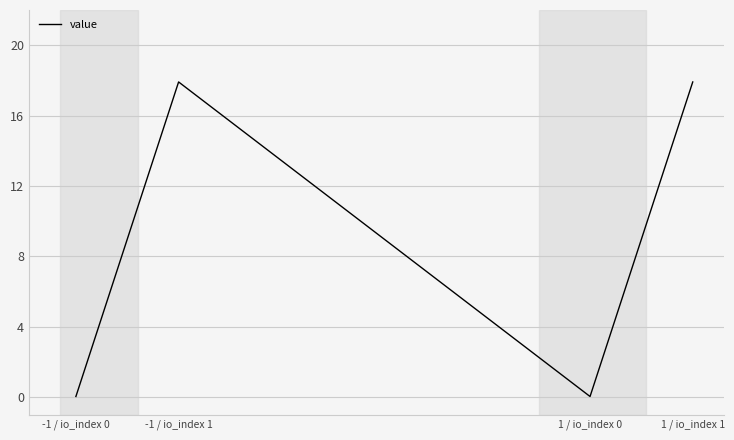

The chart shows a value of 17.9 at 1 / io_index 1. True or false?

True